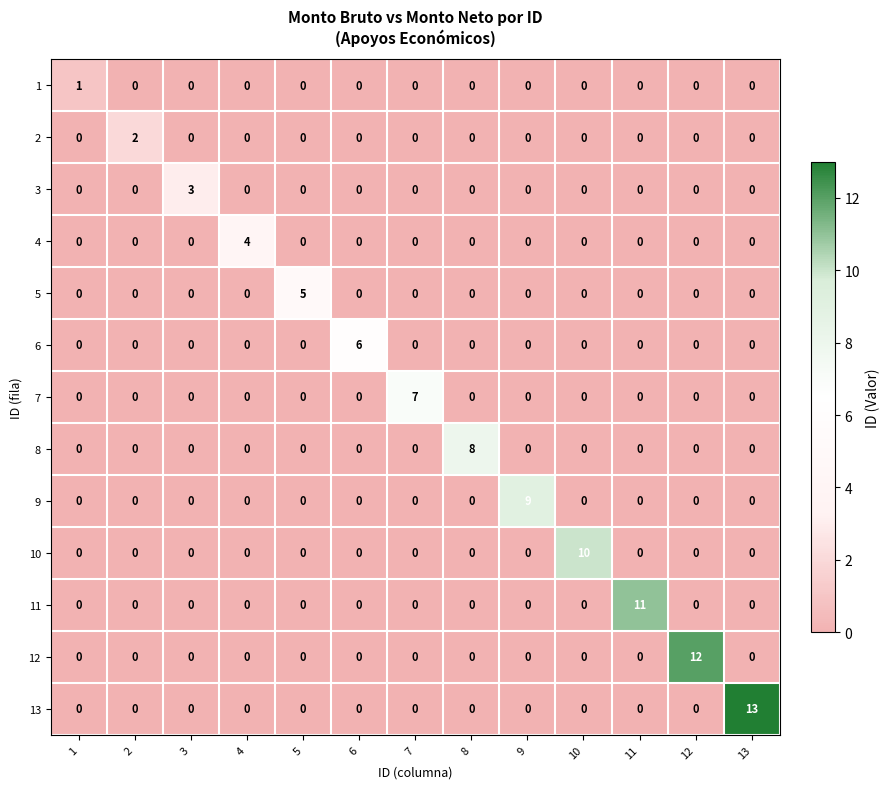

Count the number of data series in this chart.

13